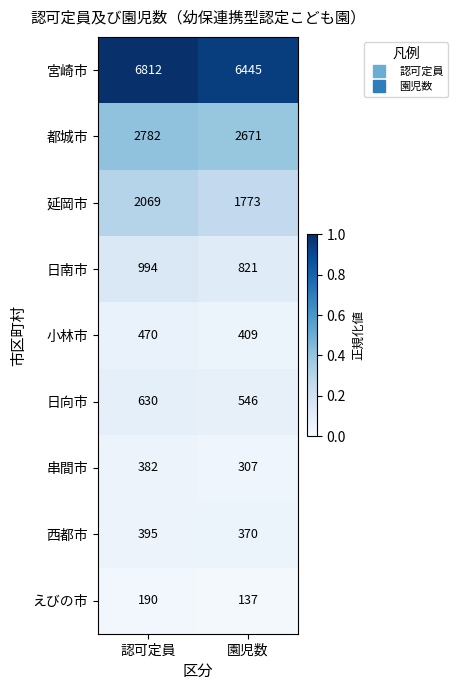

How many data points does each series have?

2